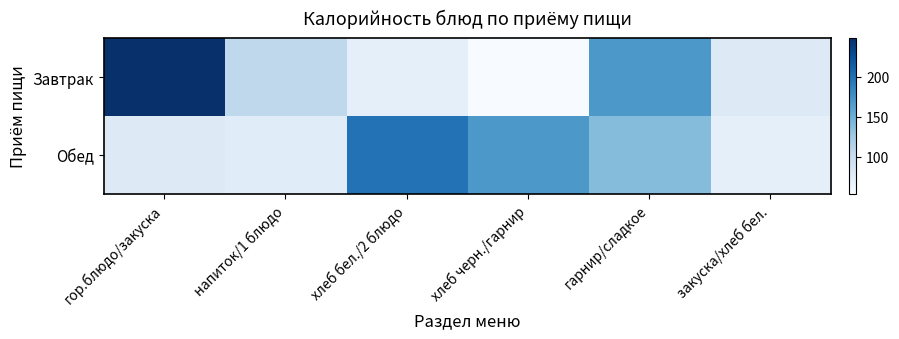

At хлеб черн./гарнир, list the series in order from smallest to largest.

Завтрак, Обед